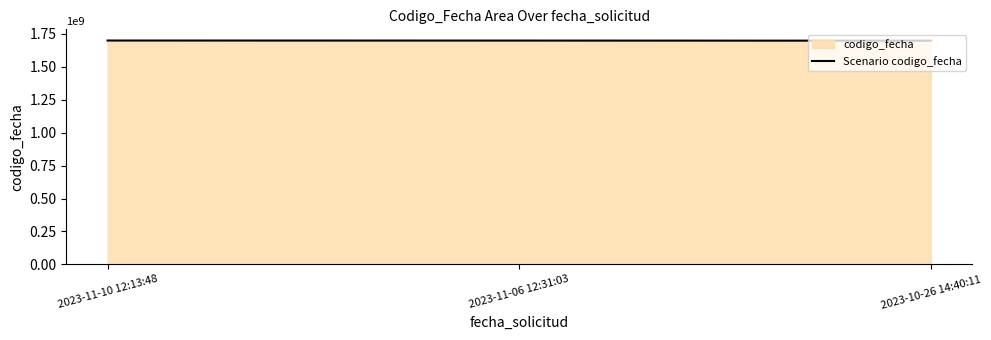

What is the approximate value at 2023-10-26 14:40:11, to the nearest 10?

1698395900